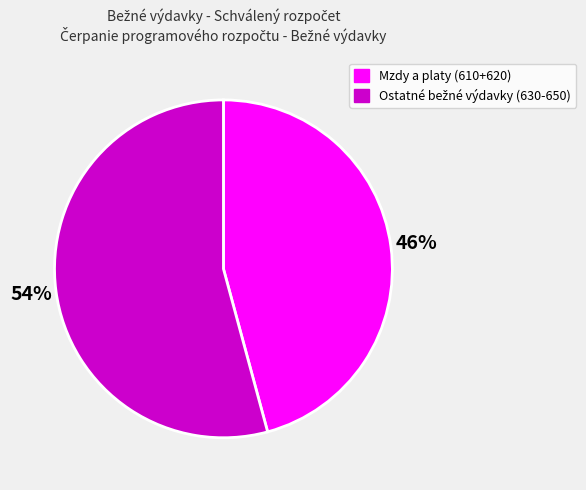

To the nearest percent, what is the average slice percentage?

50%